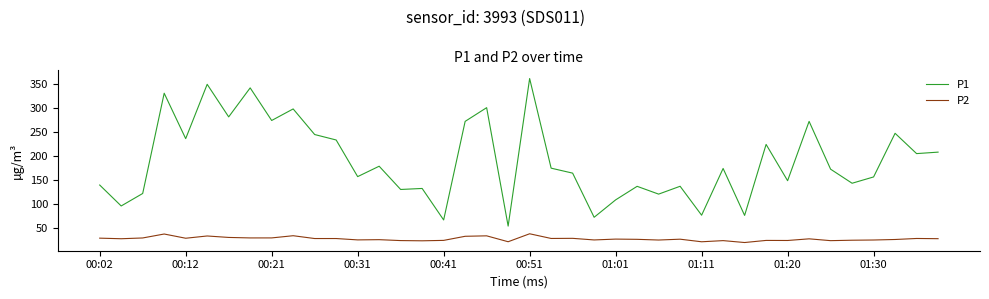

Rank the series by their average value, from lowest to highest.

P2, P1